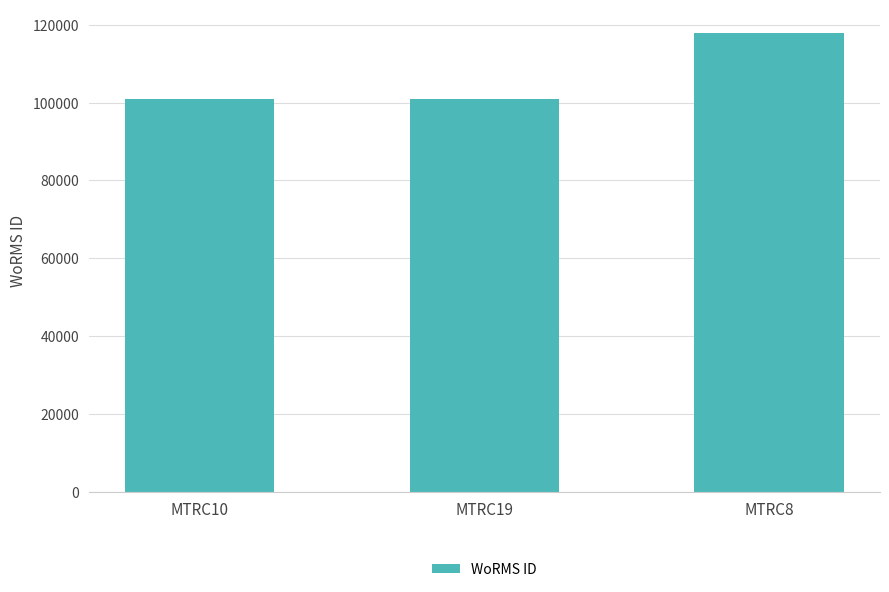

What is the difference between the values at MTRC19 and MTRC8?

17008